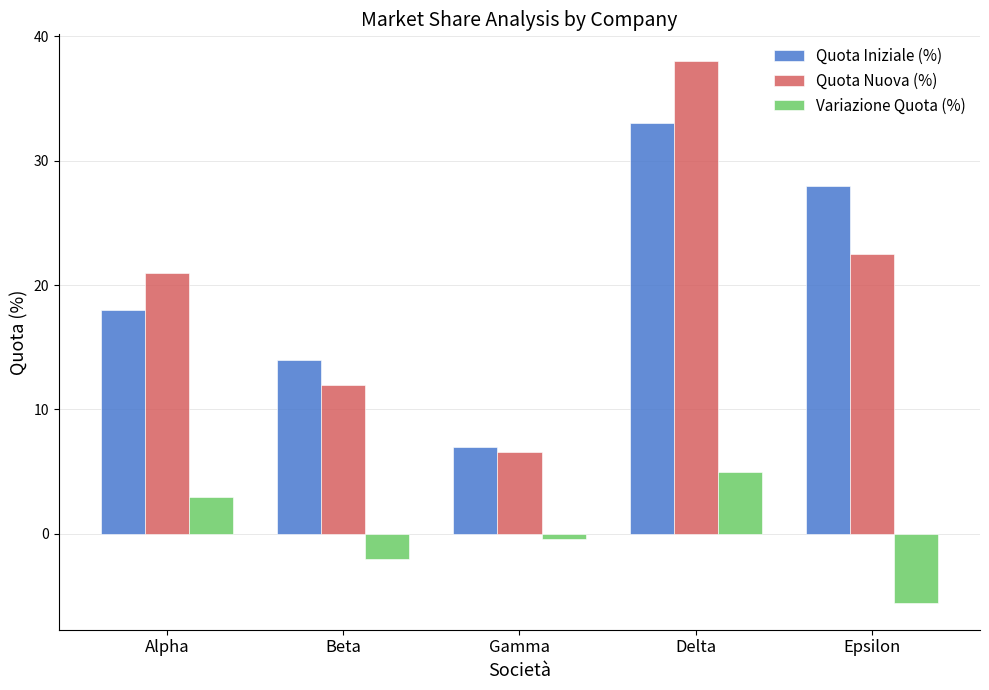

What is the difference between the maximum and minimum values in the Quota Nuova (%) series?

31.4